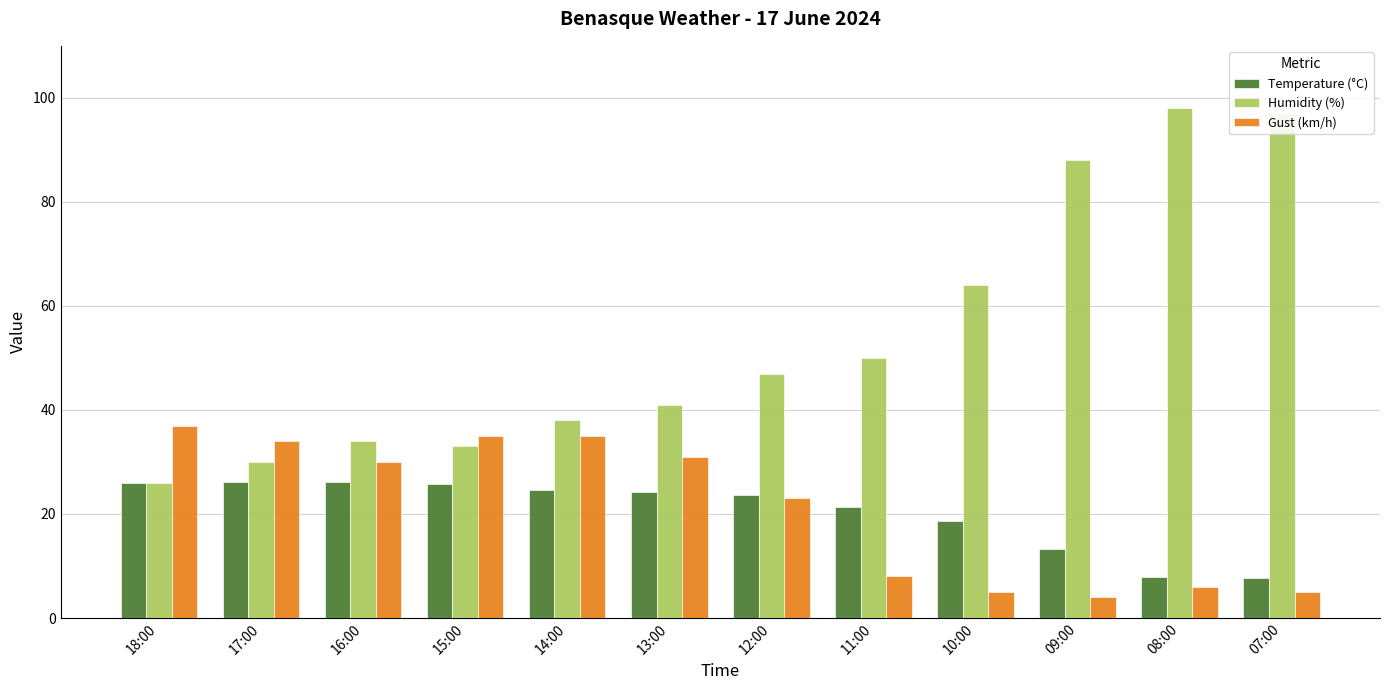

Rank the series by their maximum value, from highest to lowest.

Humidity (%), Gust (km/h), Temperature (°C)